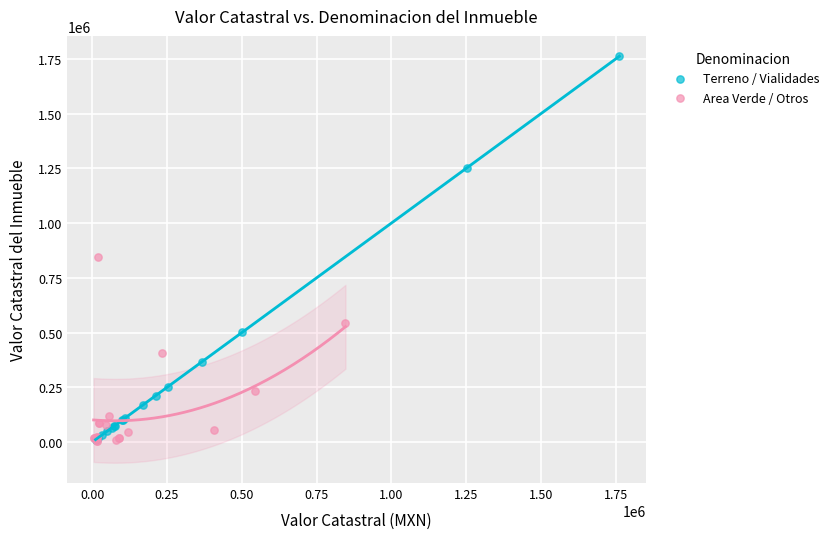

Which series contains the highest Y value?

Terreno / Vialidades